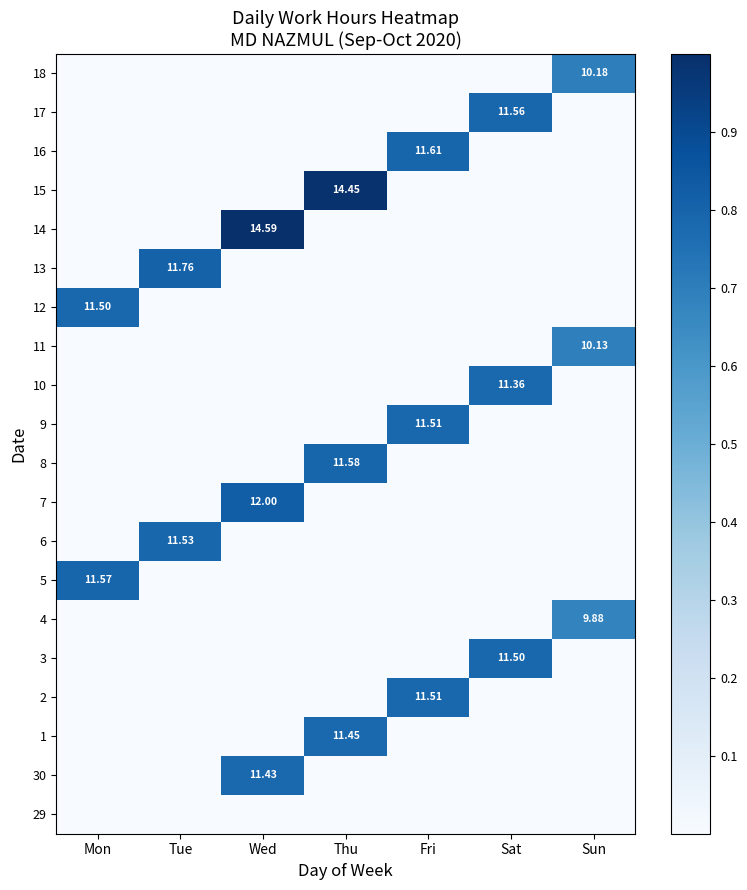

List the series in order of their peak value, highest first.

14, 15, 7, 13, 16, 8, 5, 17, 6, 2, 9, 3, 12, 1, 30, 10, 18, 11, 4, 29